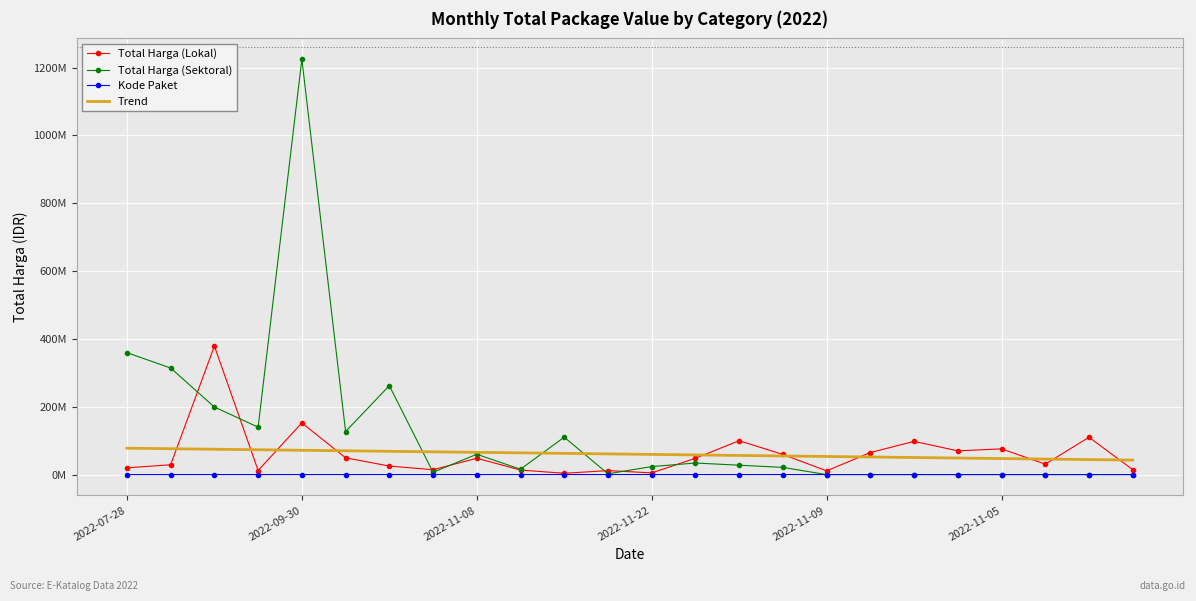

What is the average value of the Total Harga (Sektoral) series?

122026257.3